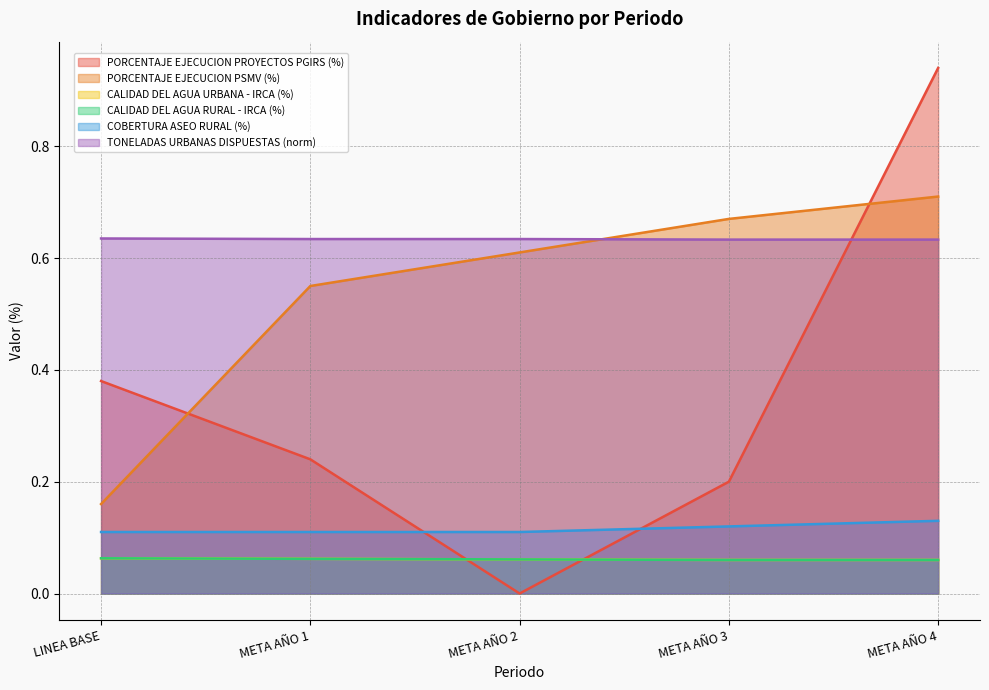

What is the total value across all series at META AÑO 3?

1.7